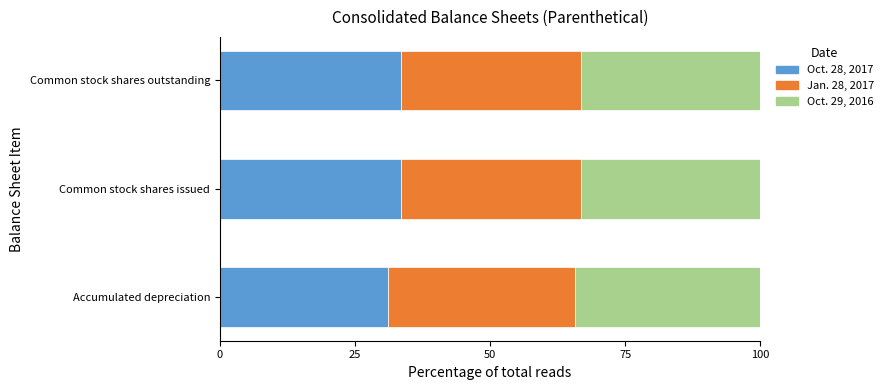

The Oct. 28, 2017 series shows 31.2 at Accumulated depreciation. True or false?

True